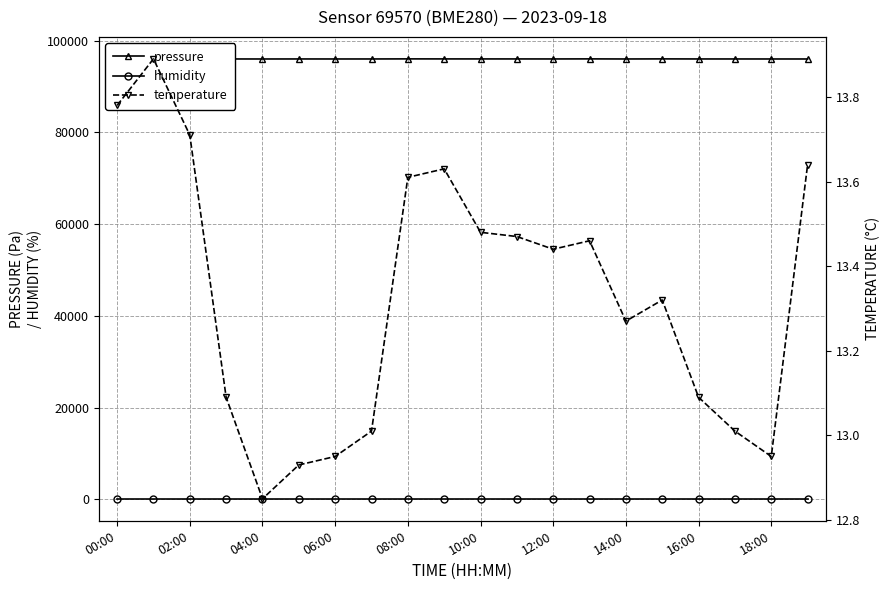

What is the total value across all series at 02:00?

96124.6